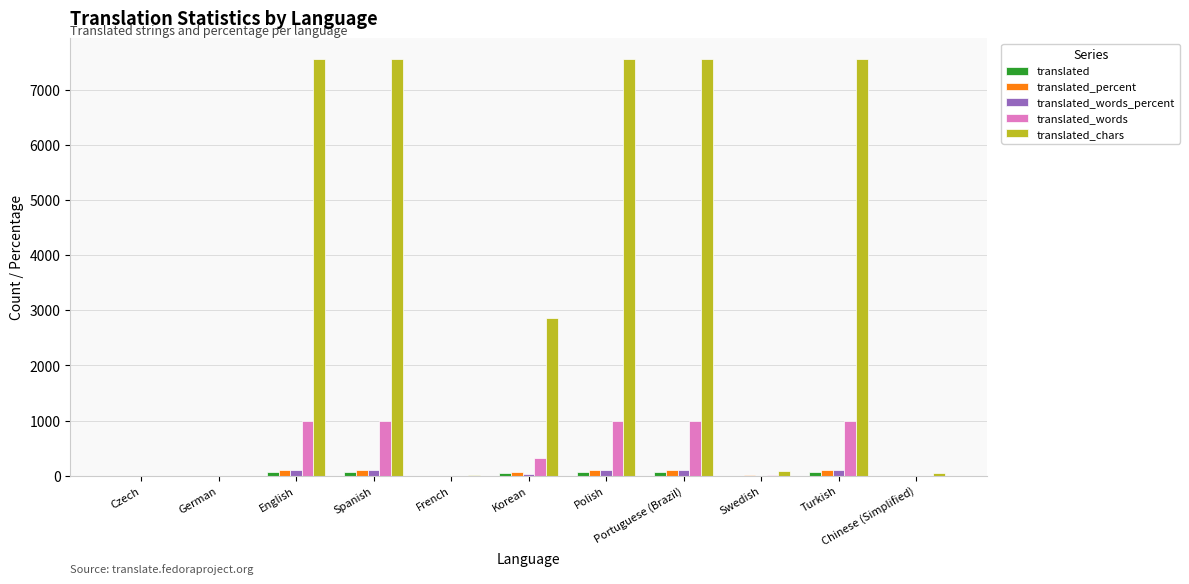

What is the maximum value shown in the chart?

7555.0